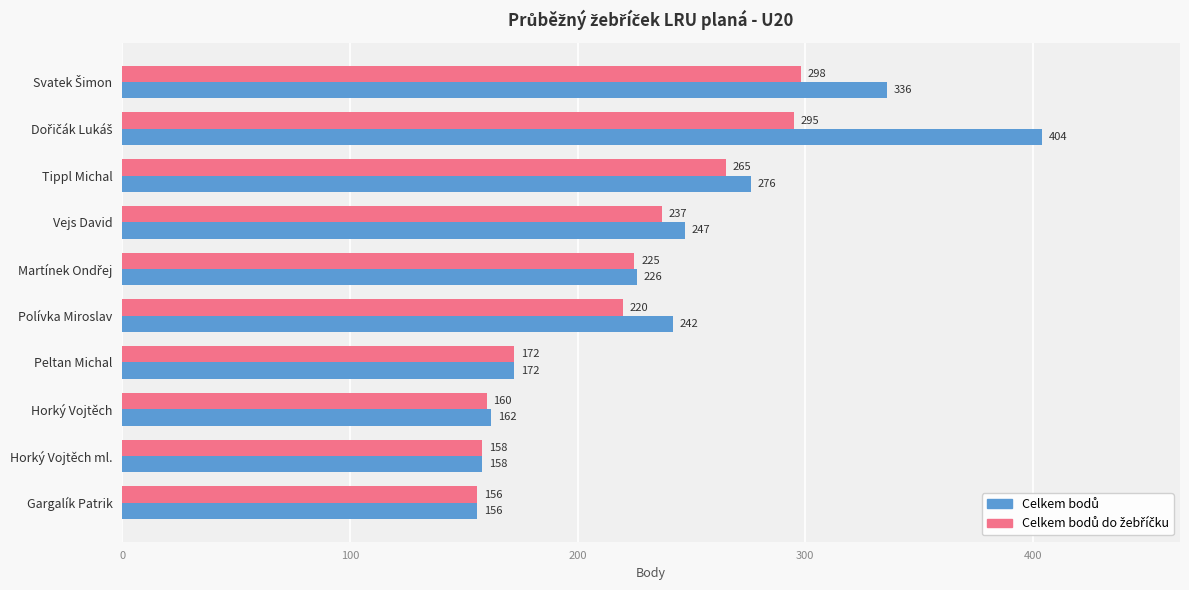

At how many categories does at least one series exceed 190?

6